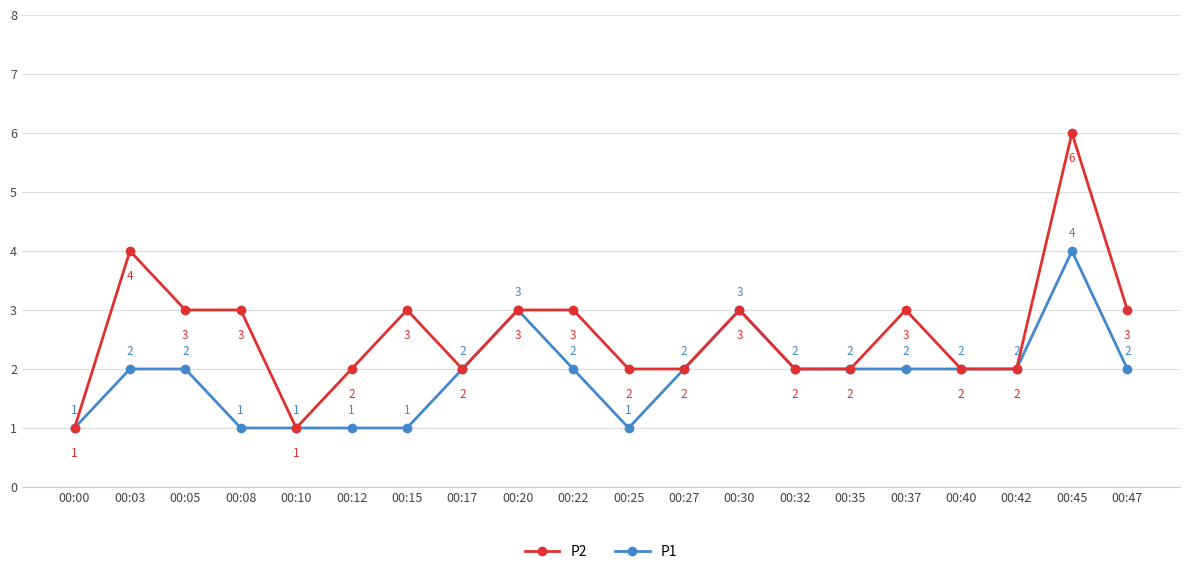

Which series has the largest range (max minus min)?

P1